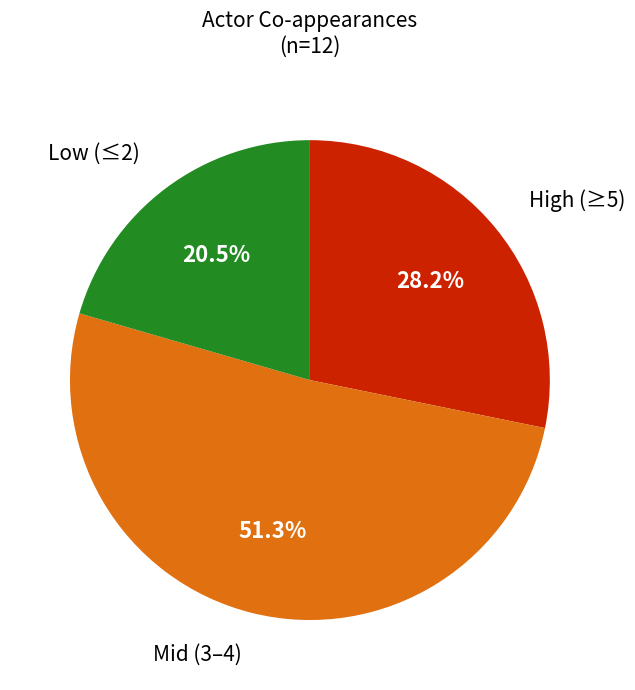

How many slices are in this pie chart?

3